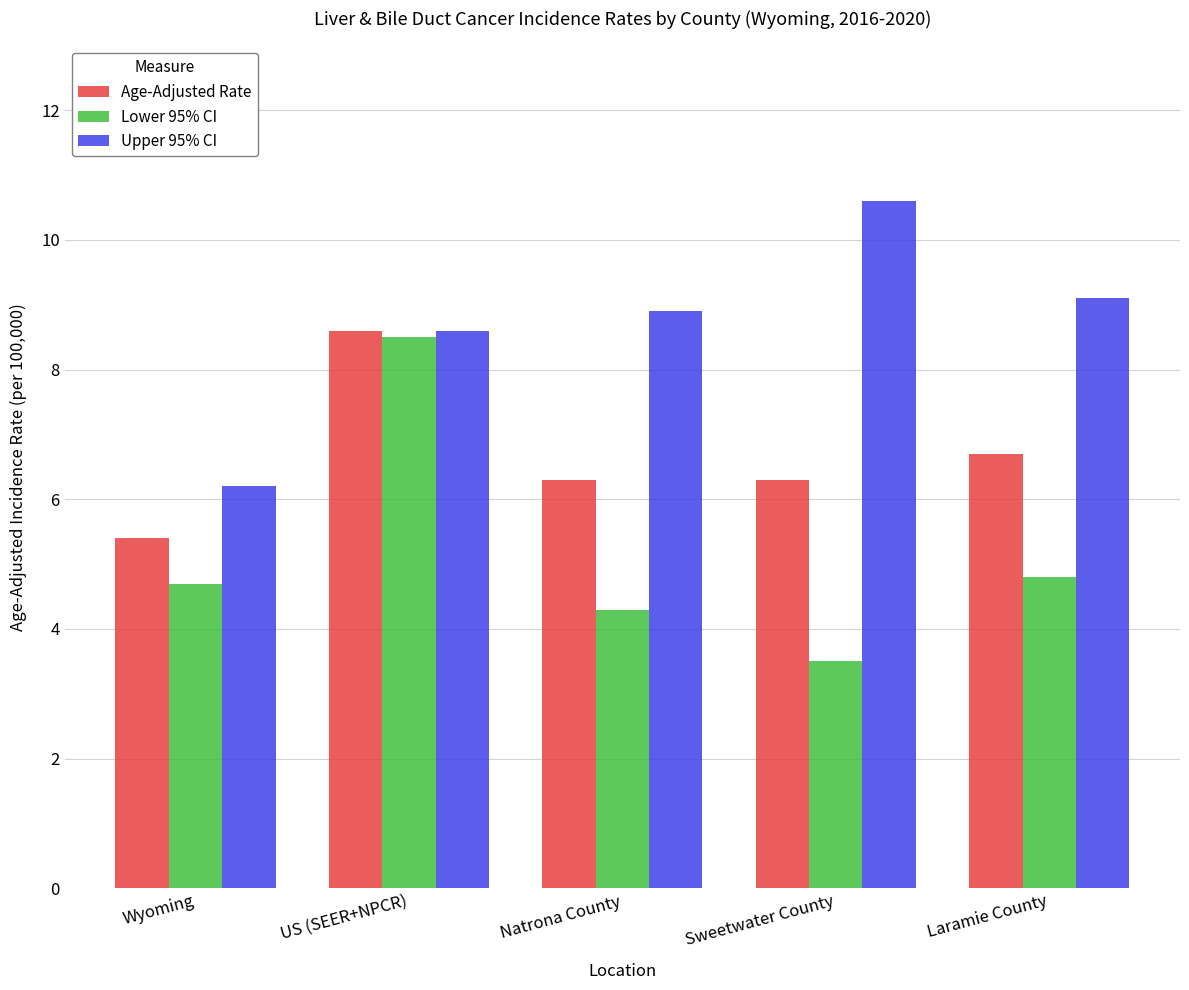

At which label does Lower 95% CI reach its minimum?

Sweetwater County